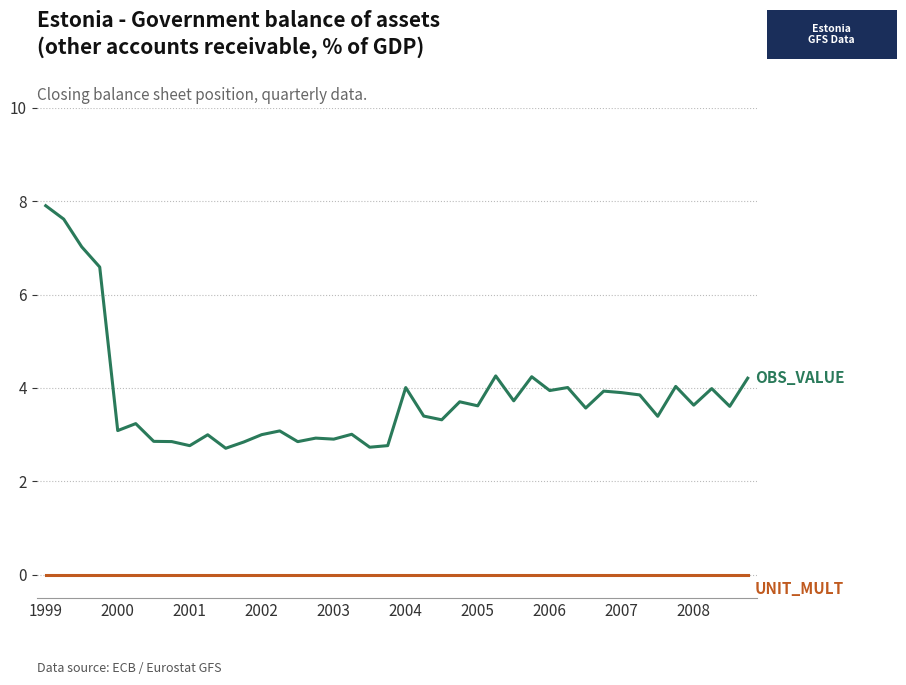

What is the maximum value shown in the chart?

7.9